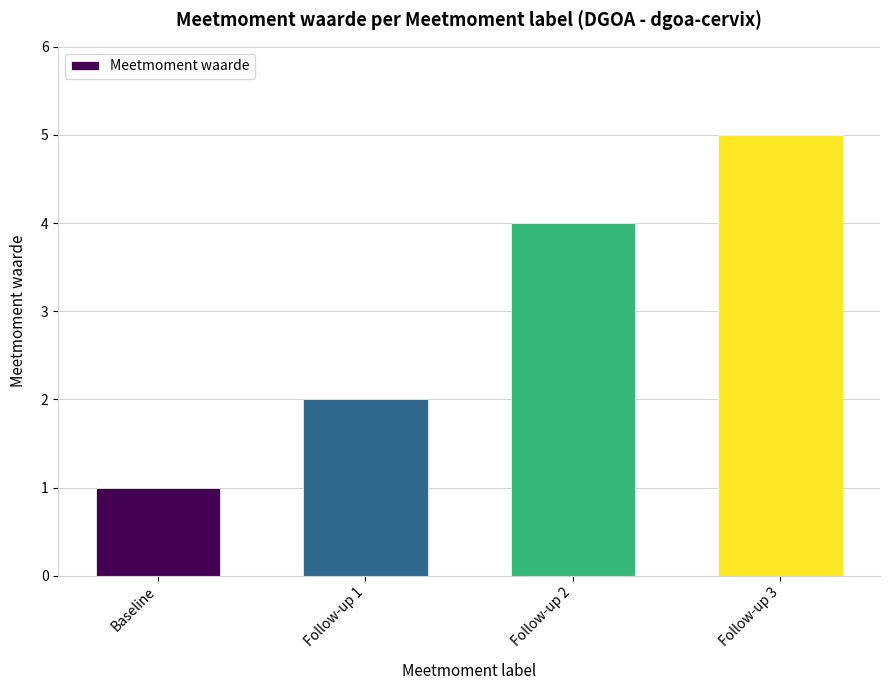

At which category does the chart reach its peak across all series?

Follow-up 3